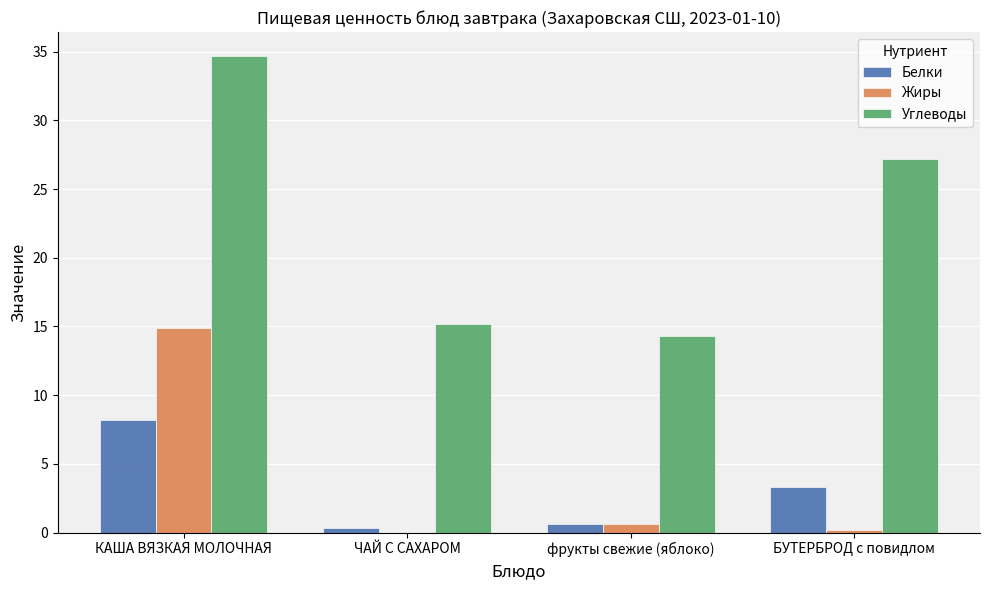

Reading left to right, list all the values displayed in this chart.

Белки: КАША ВЯЗКАЯ МОЛОЧНАЯ=8.2	ЧАЙ С САХАРОМ=0.3	фрукты свежие (яблоко)=0.6	БУТЕРБРОД с повидлом=3.3
Жиры: КАША ВЯЗКАЯ МОЛОЧНАЯ=14.9	ЧАЙ С САХАРОМ=0.0	фрукты свежие (яблоко)=0.6	БУТЕРБРОД с повидлом=0.2
Углеводы: КАША ВЯЗКАЯ МОЛОЧНАЯ=34.7	ЧАЙ С САХАРОМ=15.2	фрукты свежие (яблоко)=14.3	БУТЕРБРОД с повидлом=27.2